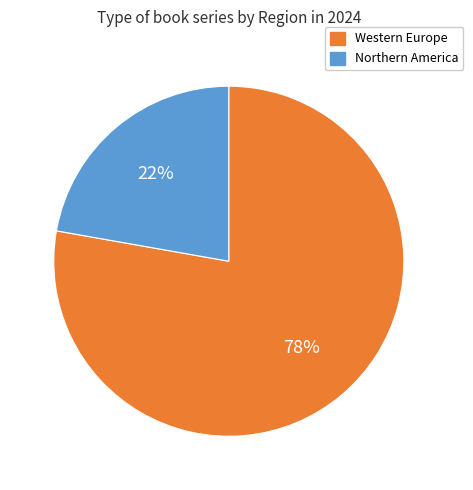

Is there any slice that represents more than half of the pie?

Yes